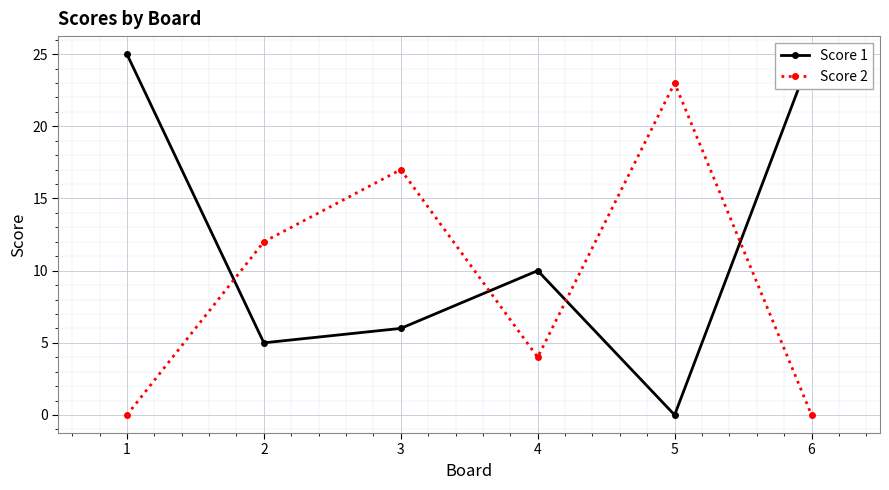

The value of Score 2 at 4 is 4. True or false?

True